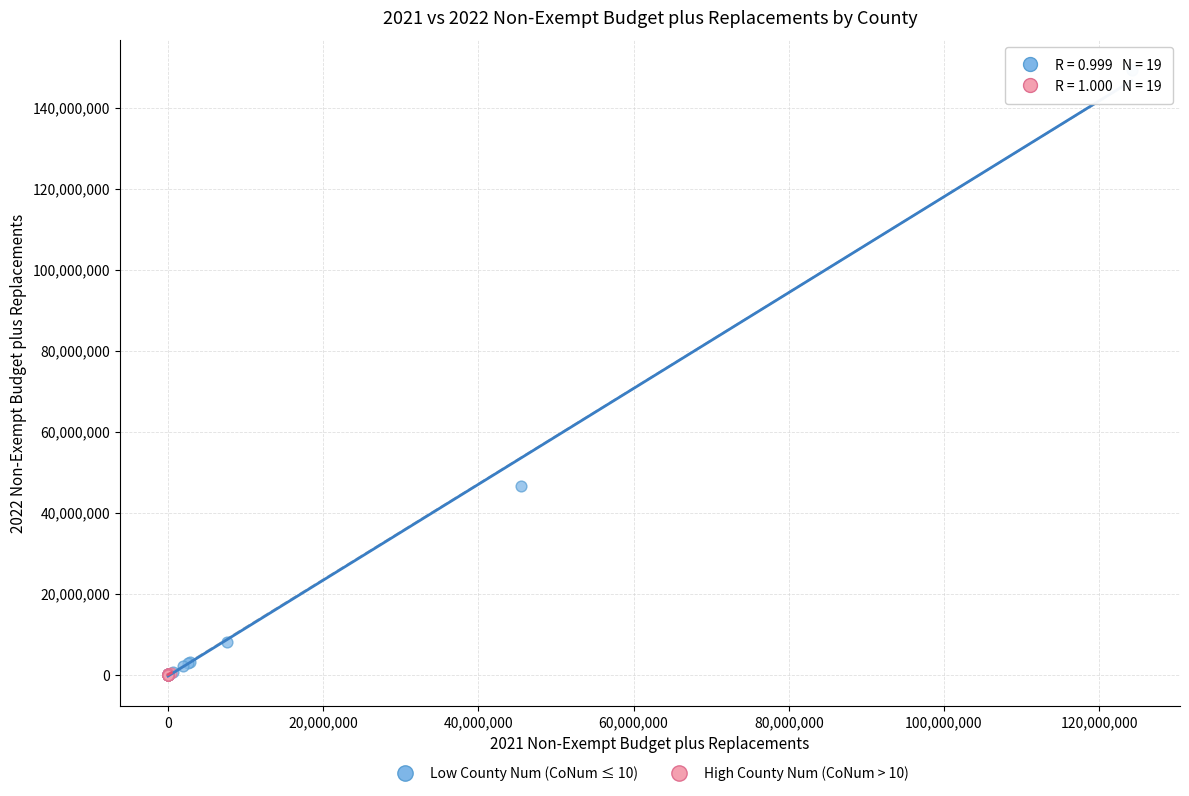

Which series has the widest spread of Y values?

Low County Num (CoNum ≤ 10)